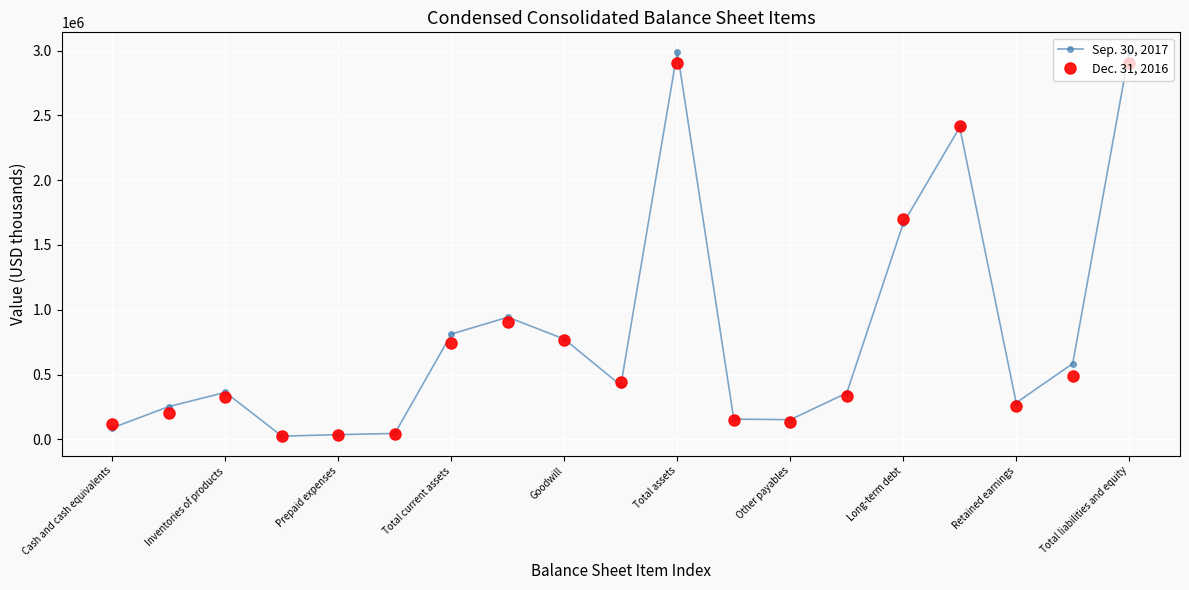

True or false: Sep. 30, 2017 has more than 0 interior local peaks.

True